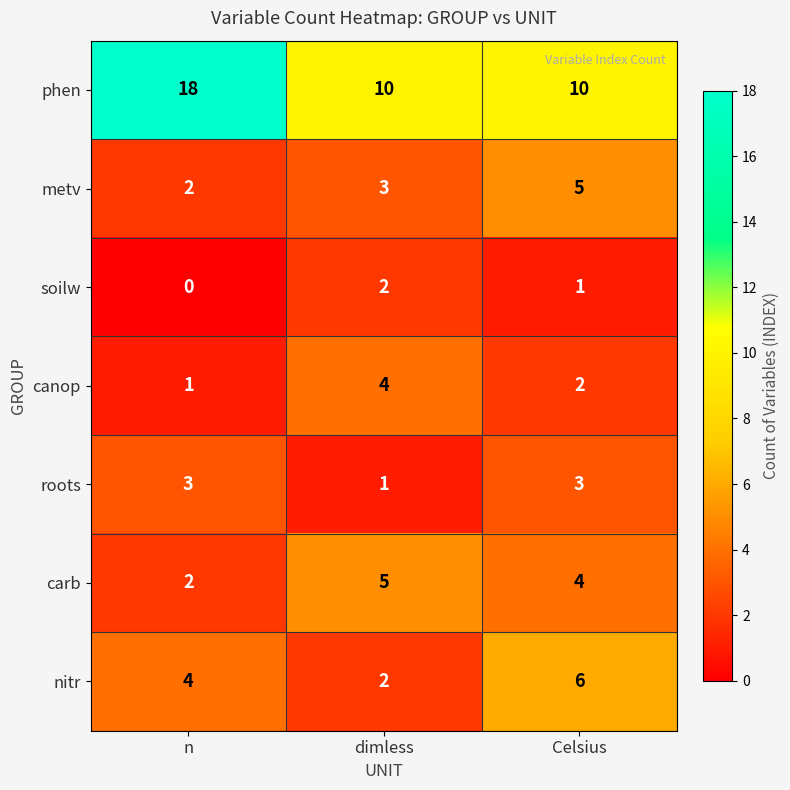

How many metv values are between 2 and 5?

3